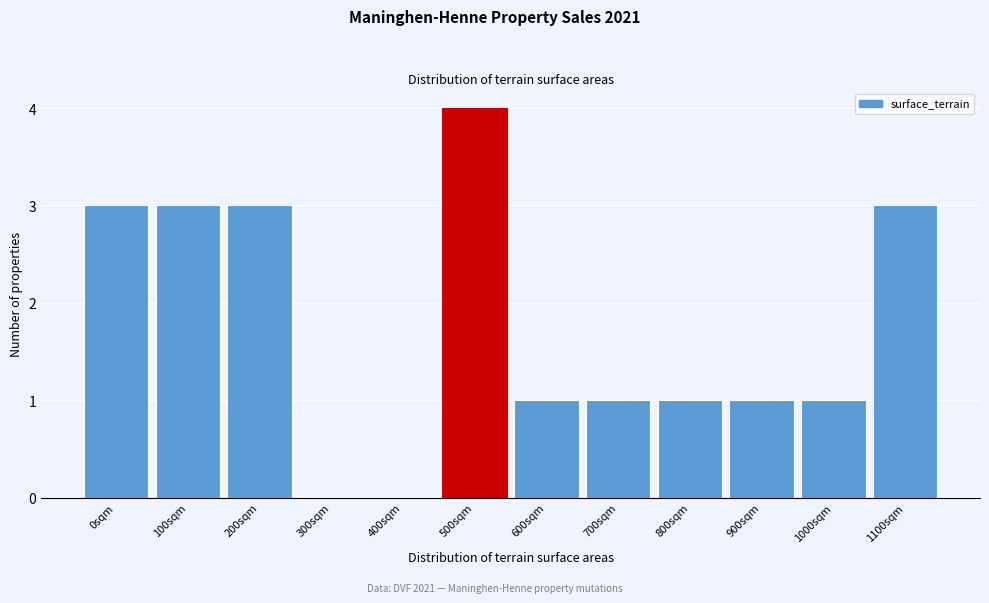

What is the greatest value displayed?

4